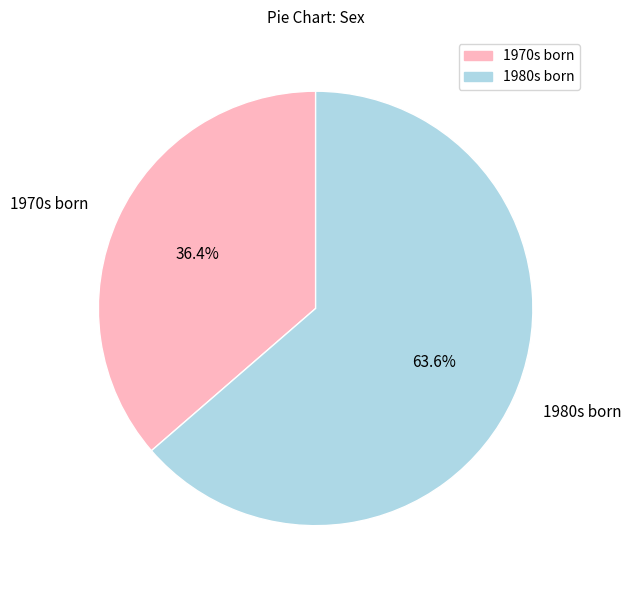

Count the number of slices in the pie.

2